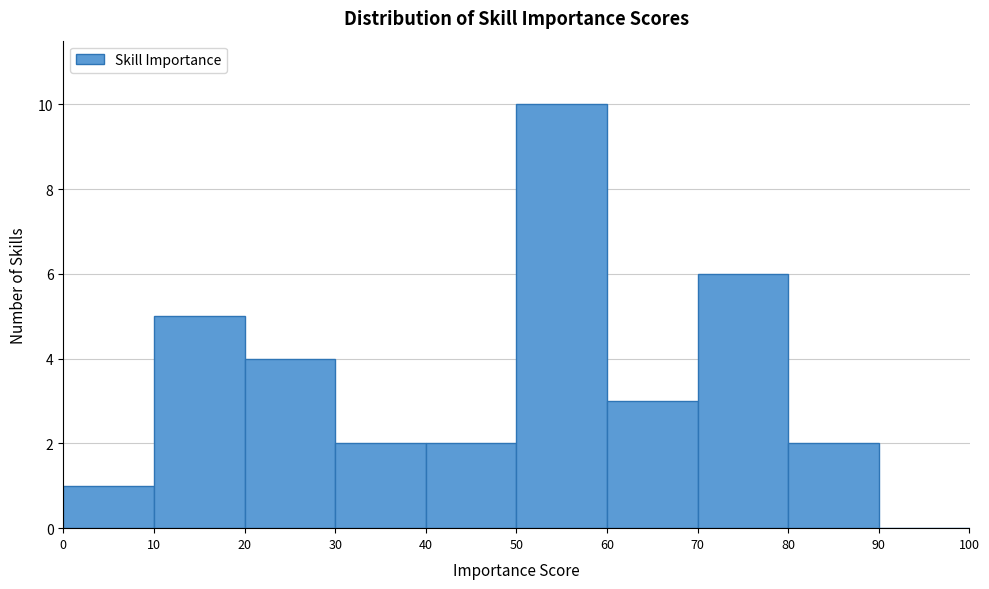

Reading left to right, transcribe this chart: for each bar, give the range it covers on the x-axis and its height. The values are not printed on the chart, so give them approximately, as read against the axis.

0 to 10: 1
10 to 20: 5
20 to 30: 4
30 to 40: 2
40 to 50: 2
50 to 60: 10
60 to 70: 3
70 to 80: 6
80 to 90: 2
90 to 100: 0